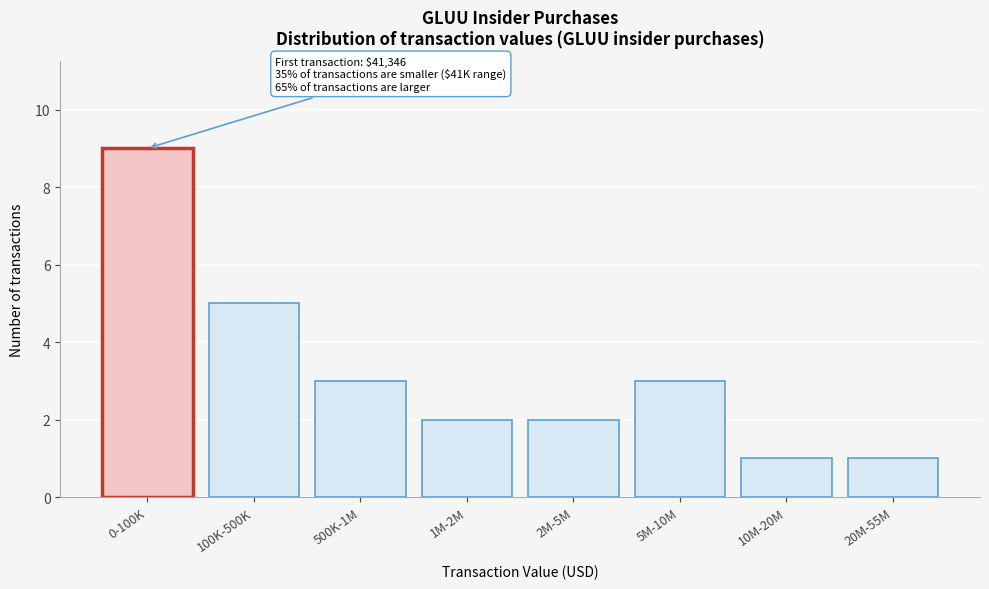

Reading right to left, what are all the values shown in this chart?

1	1	3	2	2	3	5	9